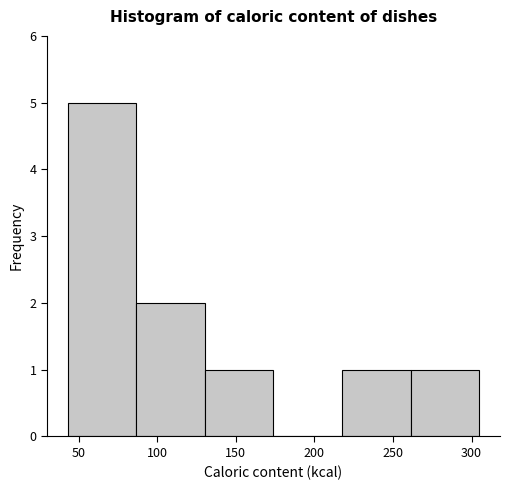

Reading left to right, list every bar in this chart as the range it spans on the x-axis followed by its height. Neither the bar edges nor the heights are printed on the chart, so give them approximately, as read against the axes.

45 to 85: 5
85 to 130: 2
130 to 175: 1
175 to 220: 0
220 to 260: 1
260 to 305: 1